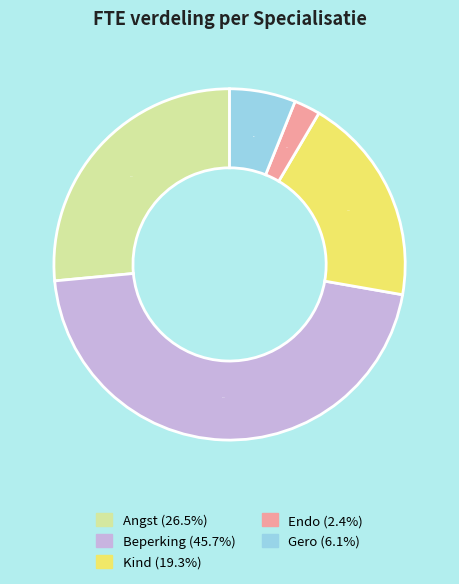

What is the smallest slice in the pie chart?

Endo